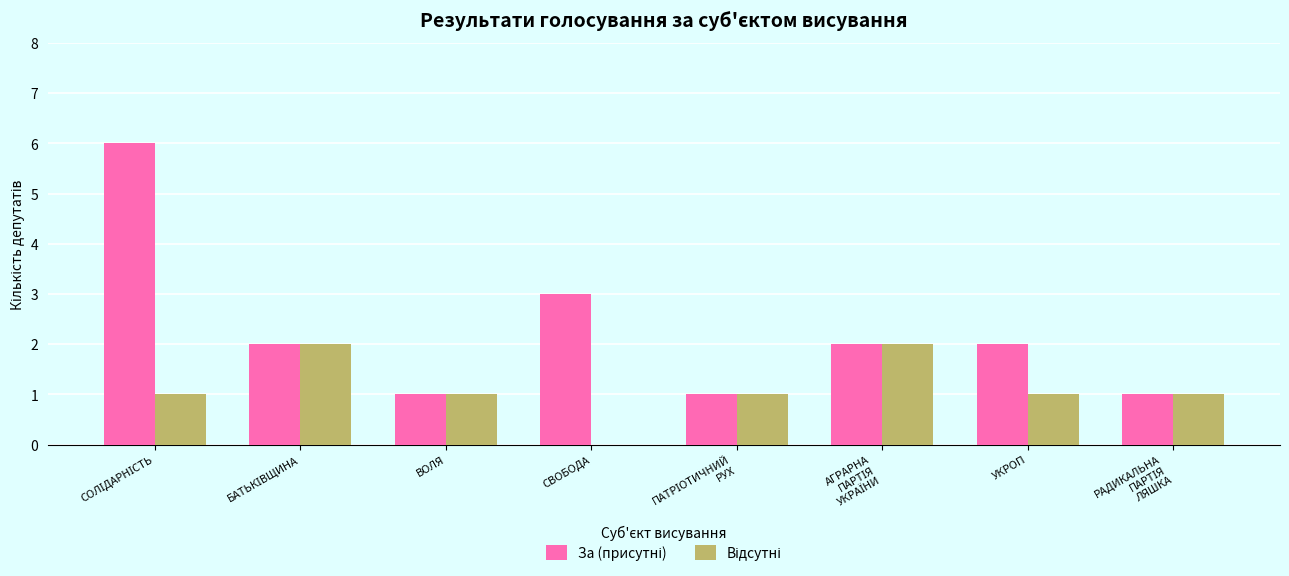

What is the sum of the За (присутні) values at РАДИКАЛЬНА
ПАРТІЯ
ЛЯШКА and ПАТРІОТИЧНИЙ
РУХ?

2